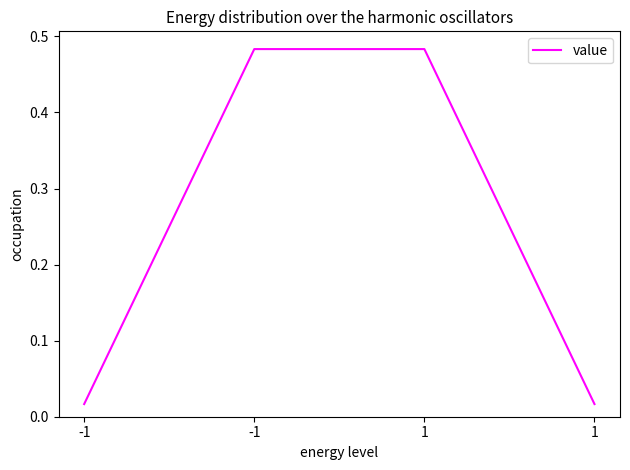

Which category has the lowest value across all series?

-1